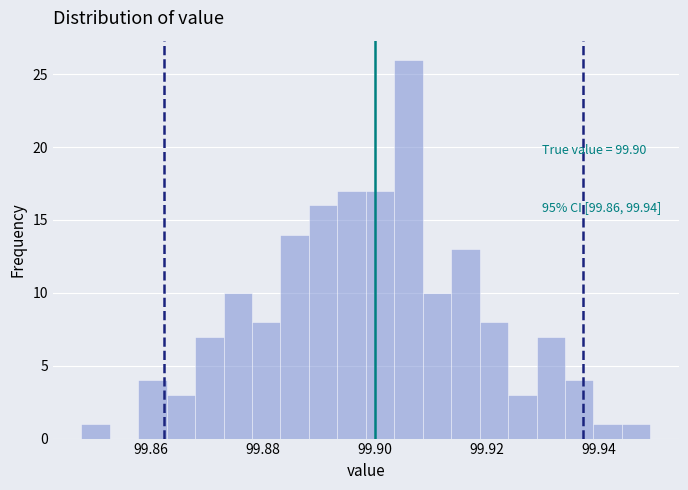

Read against the x-axis, roughly where is the centre of the tallest bar?

99.906